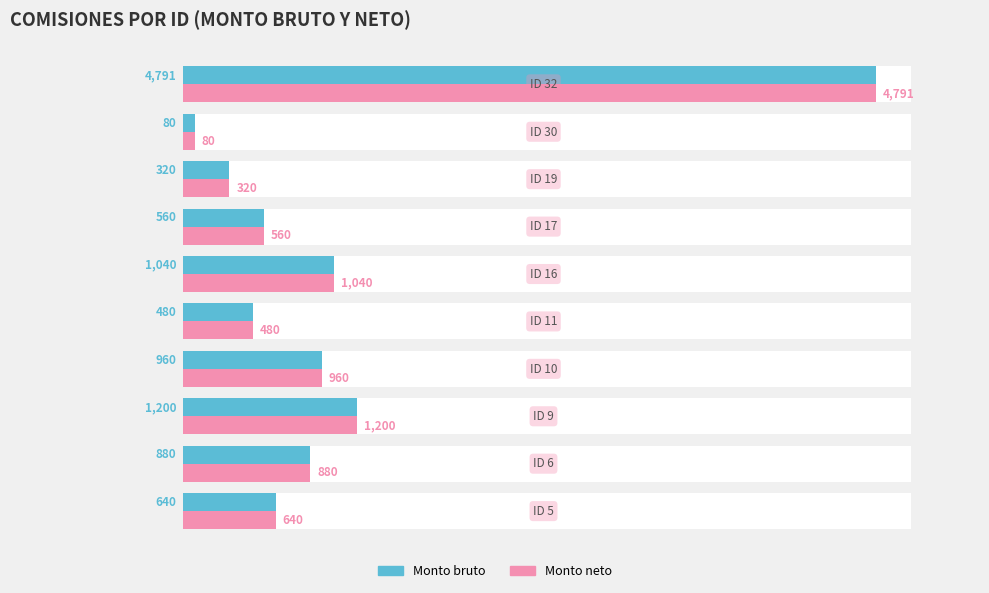

What is the value of the Monto bruto bar at the 9th from the left?

80.0